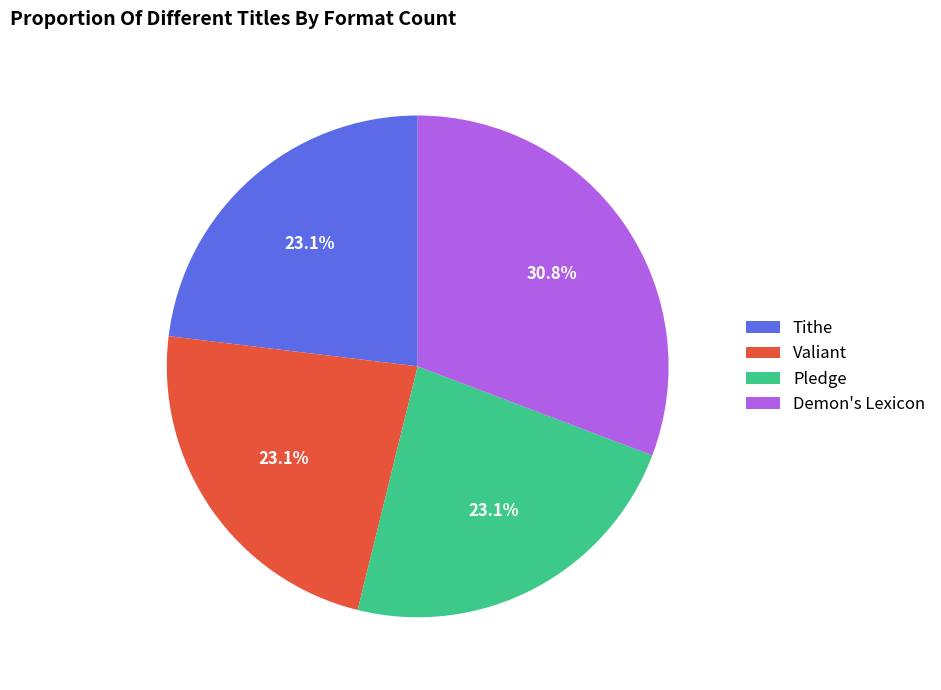

Approximately how many times larger is the value at Pledge compared to Valiant?

1.0